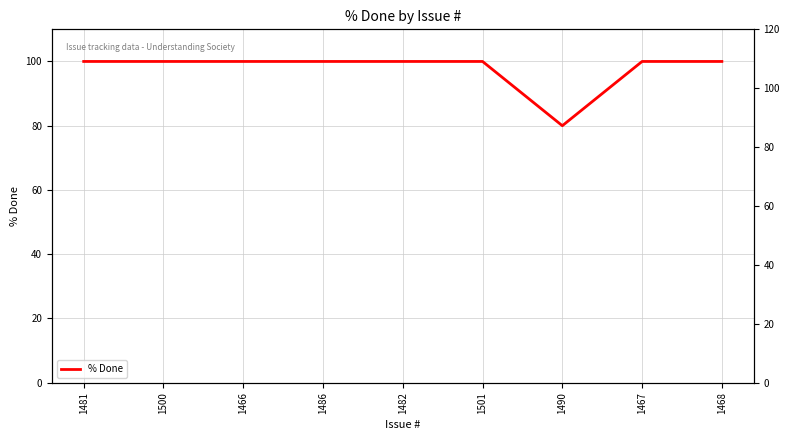

Reading right to left, what are all the values shown in this chart?

100	100	80	100	100	100	100	100	100